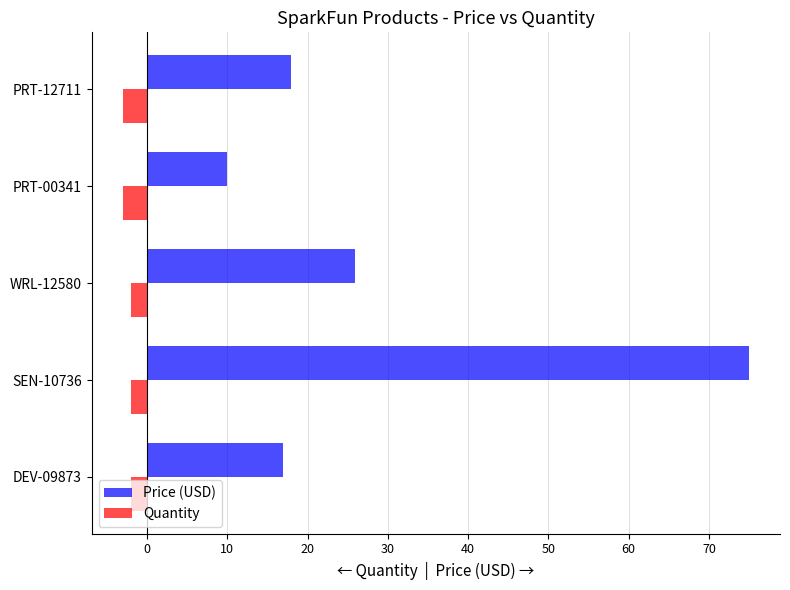

Is it true that Price (USD) equals 17.9 at PRT-12711?

True